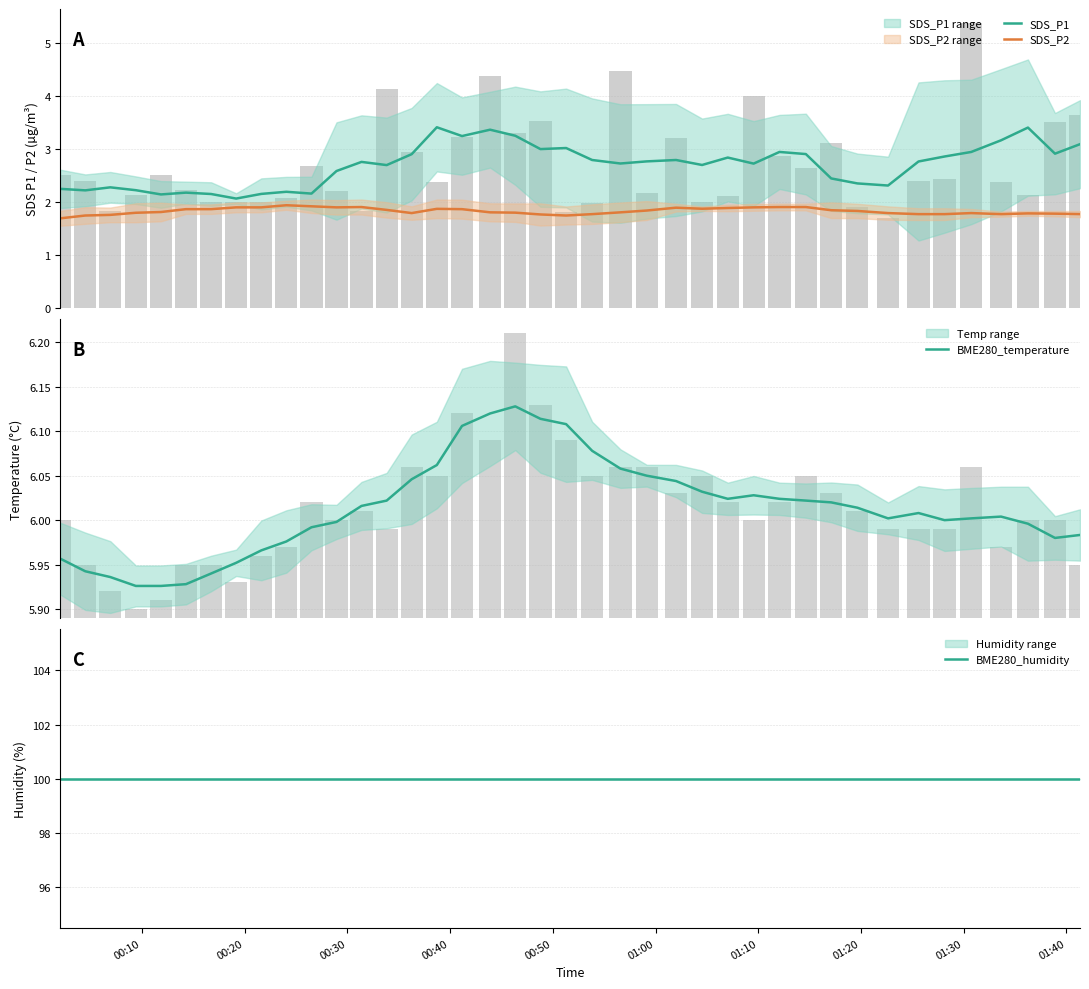

List the series in order of their peak value, highest first.

BME280_humidity, BME280_temperature, SDS_P1, SDS_P2